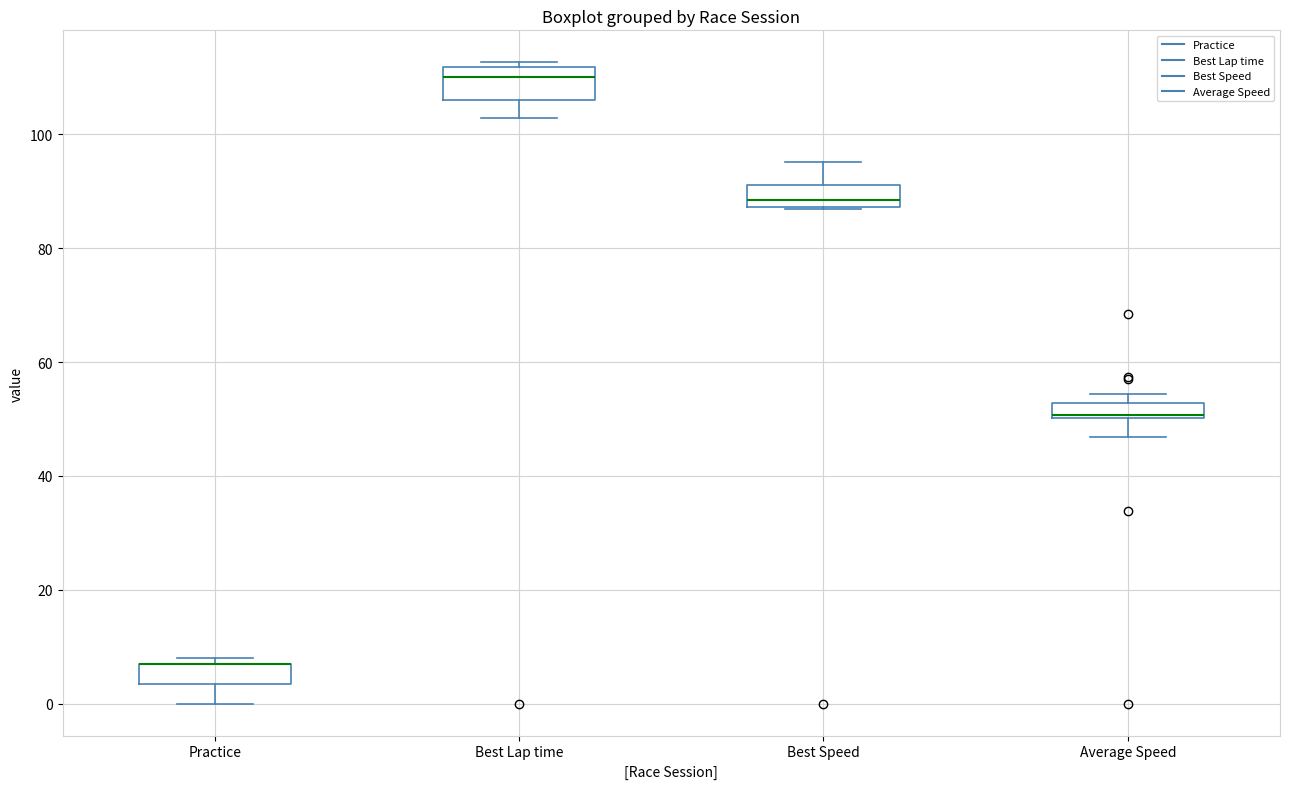

Where does the upper whisker of the box for Best Speed end on the y-axis? The values are not printed on the chart, so give them approximately, as read against the axis.

96